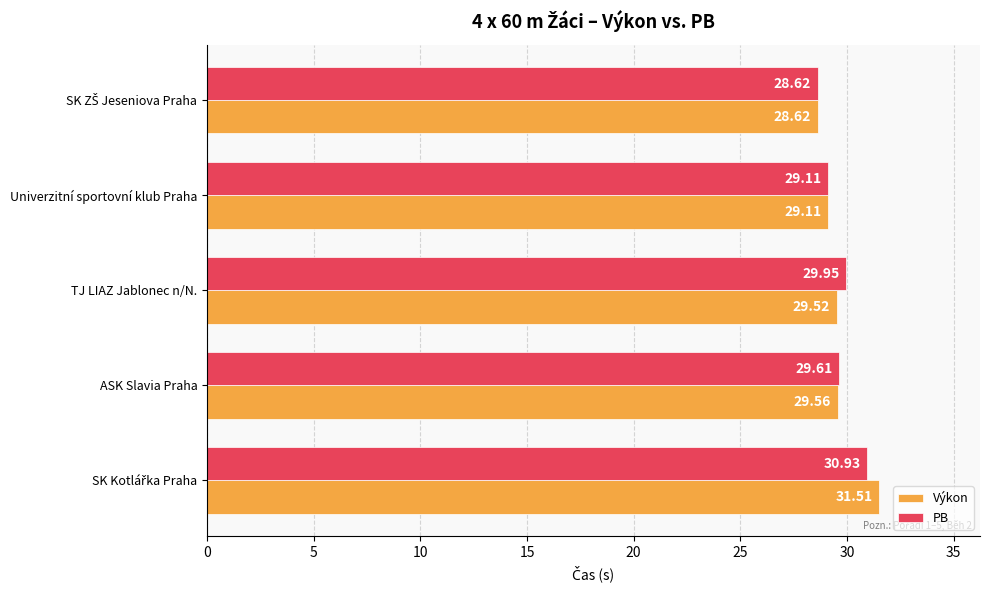

At TJ LIAZ Jablonec n/N., list the series in order from largest to smallest.

PB, Výkon